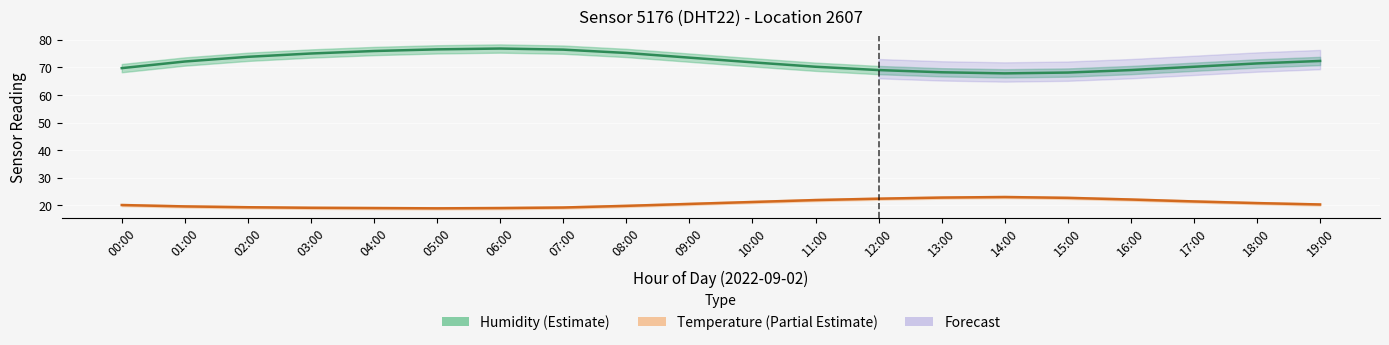

True or false: temperature_upper and temperature_lower cross at least once.

False